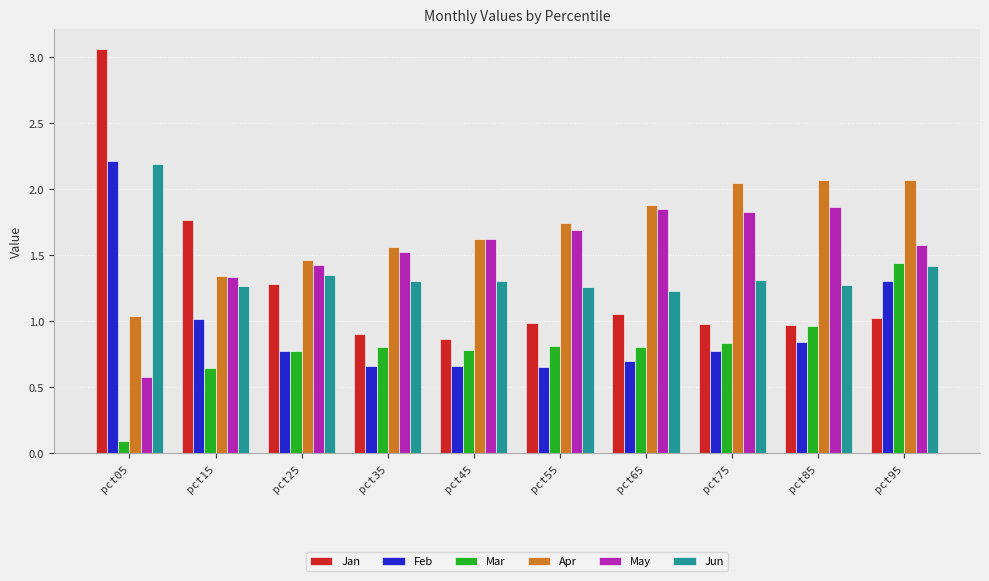

Is the value of May at pct85 greater than the value of Jan at pct55?

Yes